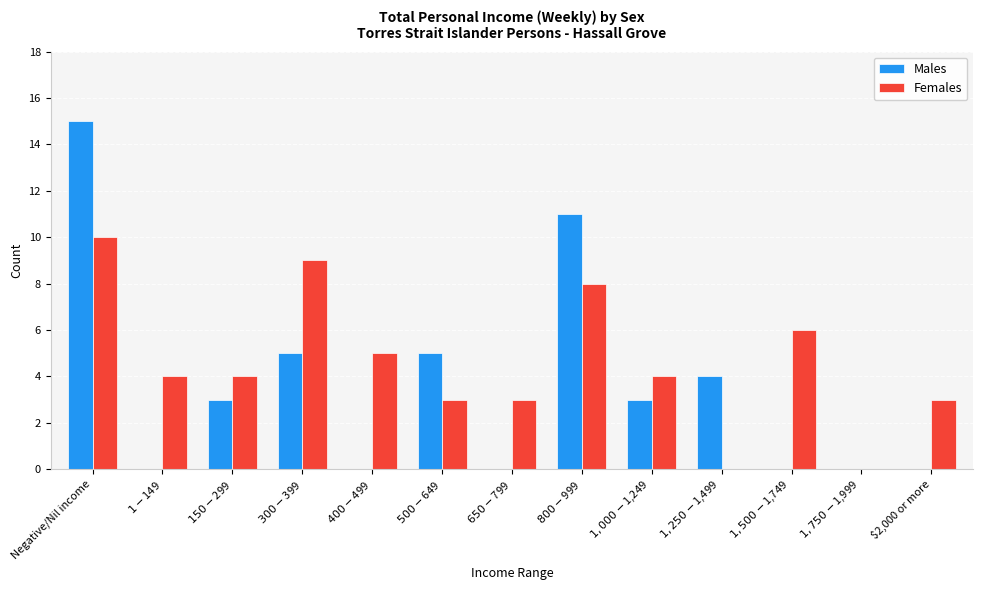

What is the difference between the Females values at $400-$499 and $1-$149?

1